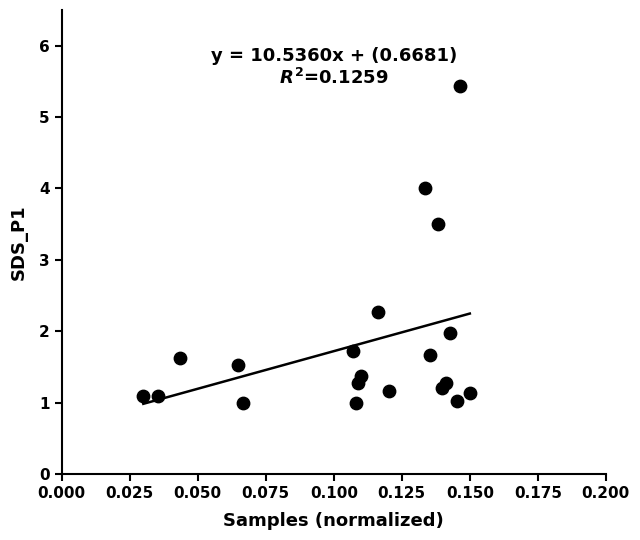

What Y value in the scatter plot is closest to 3?

3.5